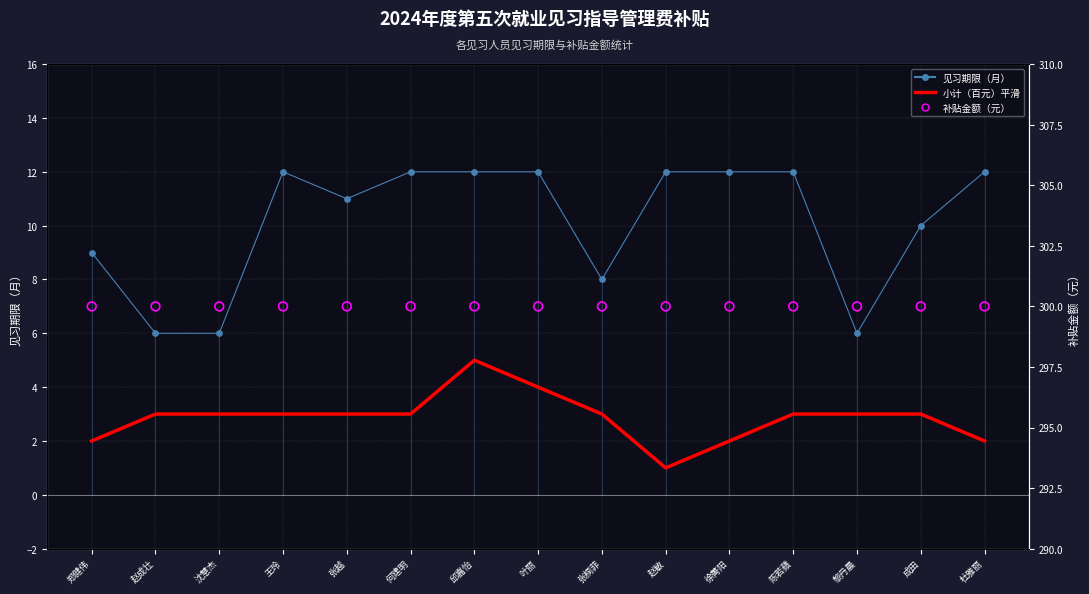

At how many categories does at least one series exceed 212?

15